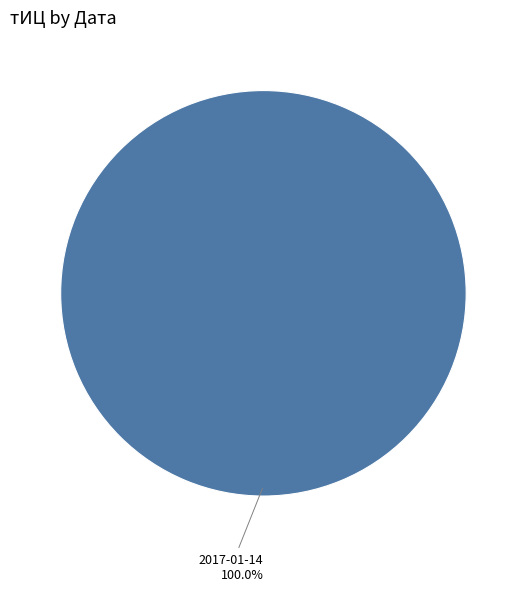

Does any single category account for the majority?

Yes